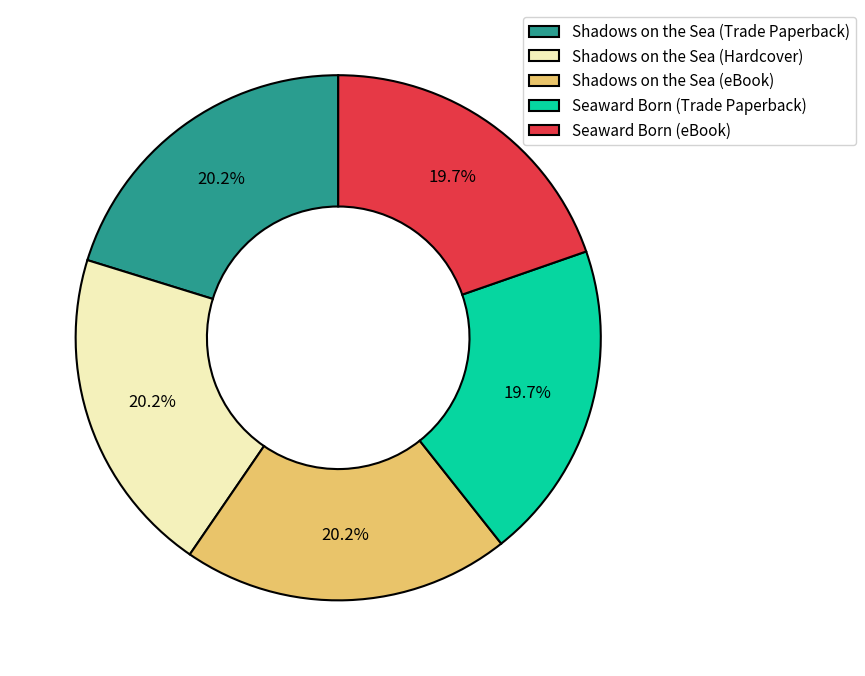

Is there any slice that represents more than half of the pie?

No